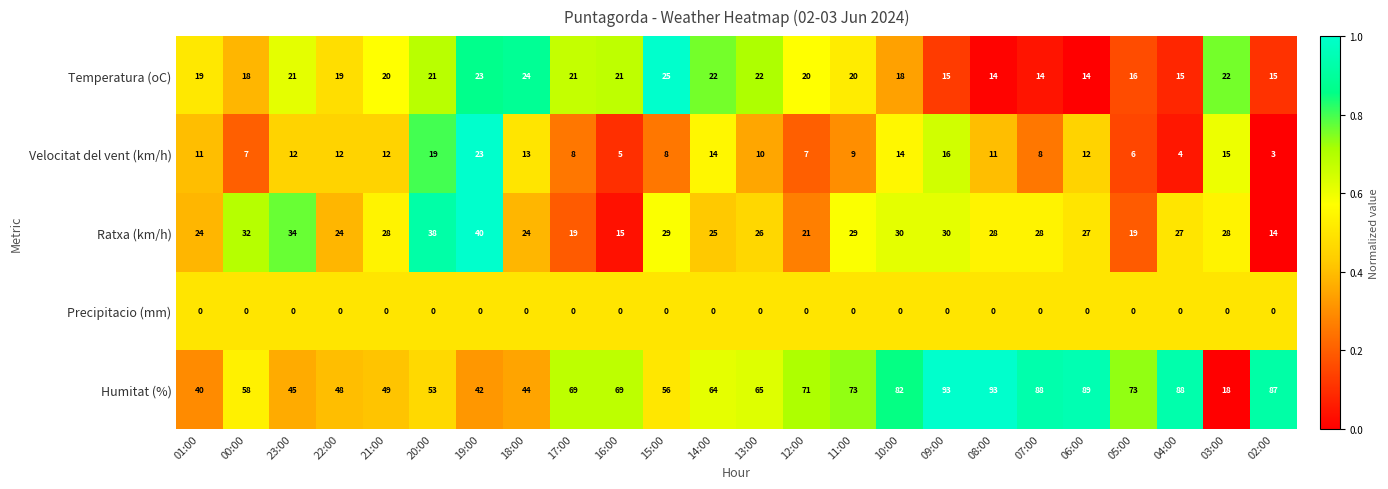

What is the spread (max minus min) of values at 00:00?

58